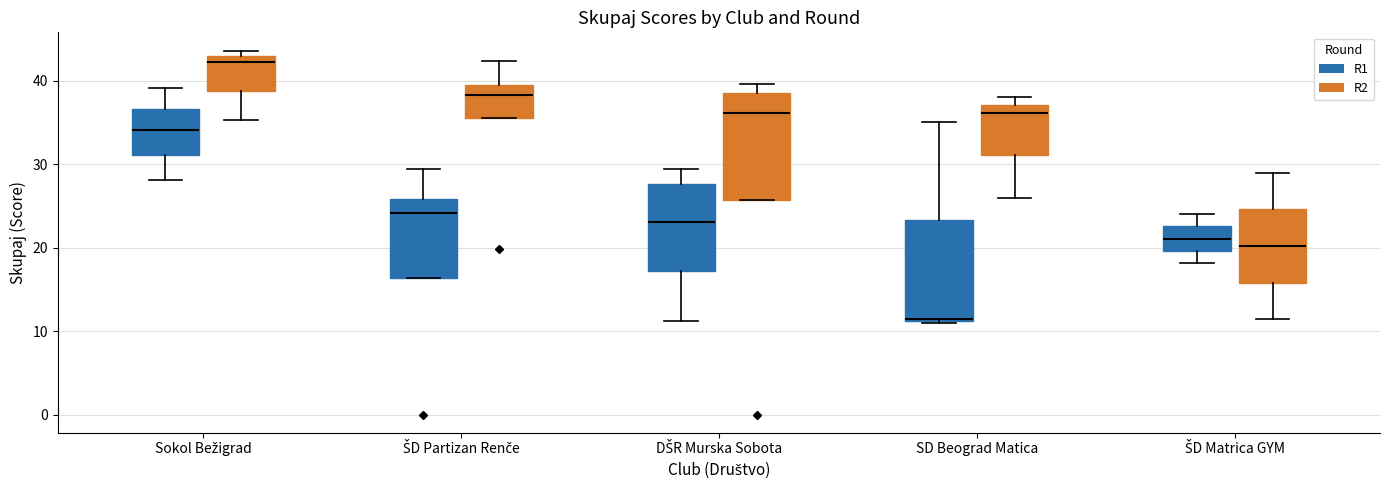

Reading left to right, read every box against the y-axis: the position of its median line, the range the box covers, and the ends of its whiskers. The values are not printed on the chart, so give them approximately, as read against the axis.

Sokol Bežigrad (R1): median 34, box 31 to 37, whiskers 28 to 39
Sokol Bežigrad (R2): median 42, box 39 to 43, whiskers 35 to 44
ŠD Partizan Renče (R1): median 24, box 16 to 26, whiskers 16 to 29
ŠD Partizan Renče (R2): median 38, box 36 to 39, whiskers 36 to 42
DŠR Murska Sobota (R1): median 23, box 17 to 28, whiskers 11 to 29
DŠR Murska Sobota (R2): median 36, box 26 to 38, whiskers 26 to 40
SD Beograd Matica (R1): median 11, box 11 to 23, whiskers 11 to 35
SD Beograd Matica (R2): median 36, box 31 to 37, whiskers 26 to 38
ŠD Matrica GYM (R1): median 21, box 20 to 23, whiskers 18 to 24
ŠD Matrica GYM (R2): median 20, box 16 to 25, whiskers 11 to 29